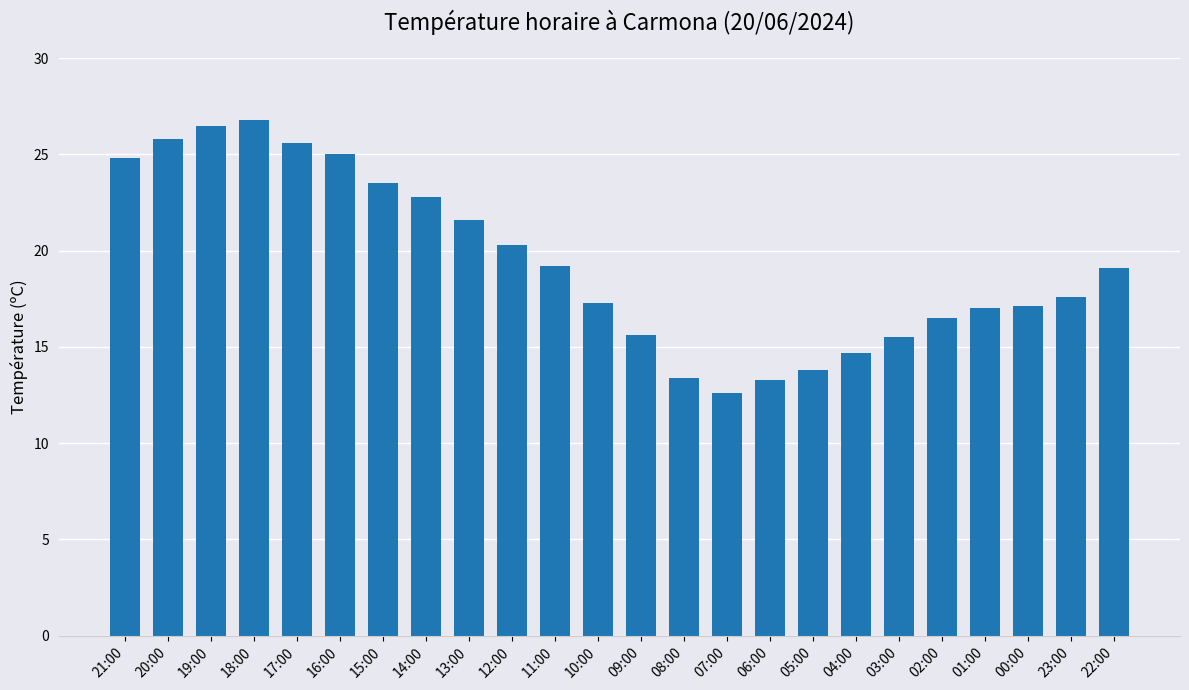

Count the number of data series in this chart.

1